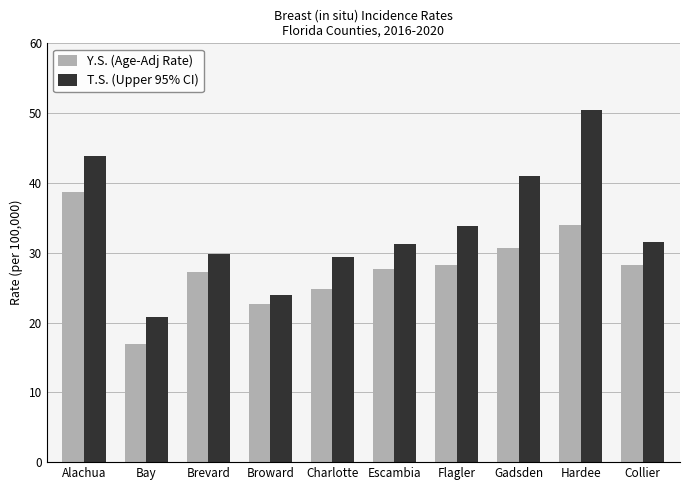

What are all the series names shown in the legend?

Y.S. (Age-Adj Rate), T.S. (Upper 95% CI)